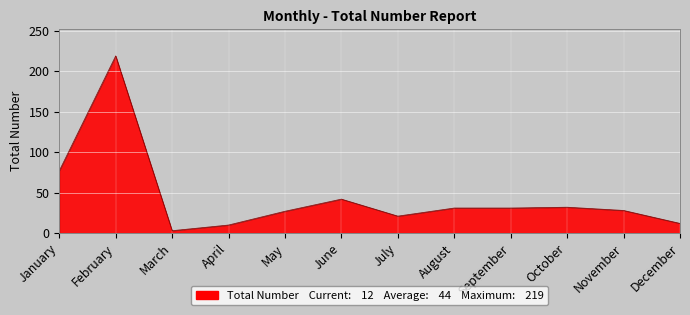

What is the average value?

44